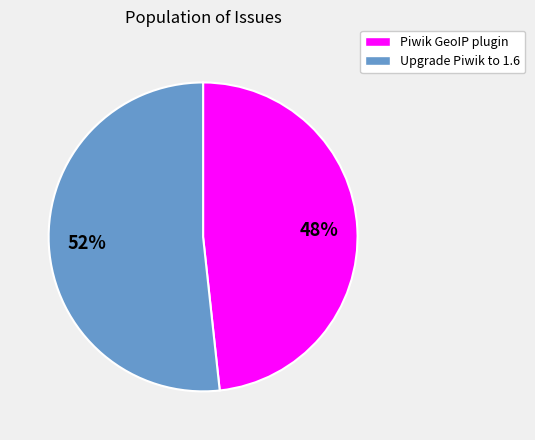

To the nearest percent, what percentage of the pie is Piwik GeoIP plugin?

48%